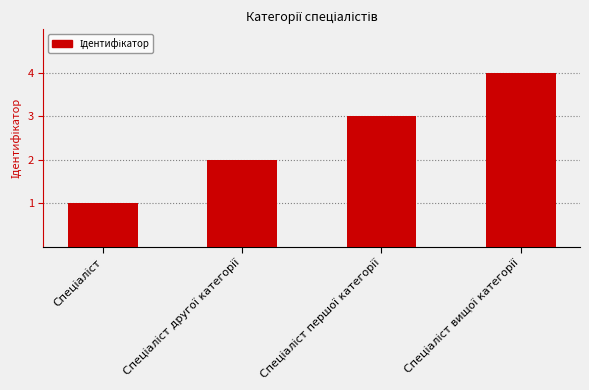

What is the greatest value displayed?

4